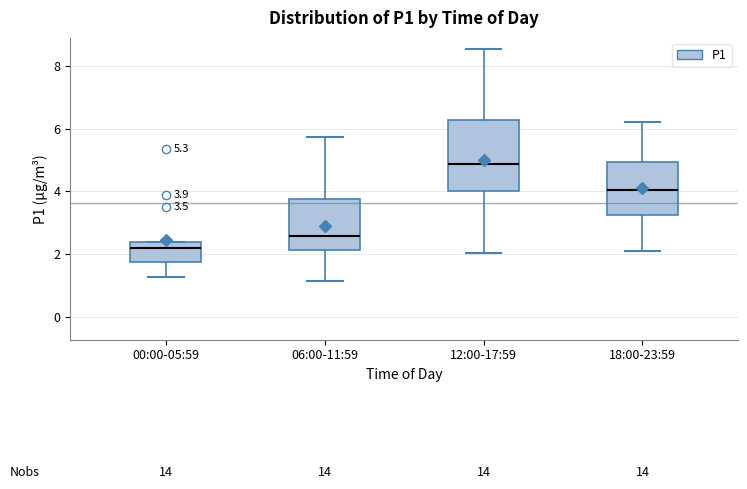

Which box is the tallest, from its lower edge to its upper edge?

12:00-17:59